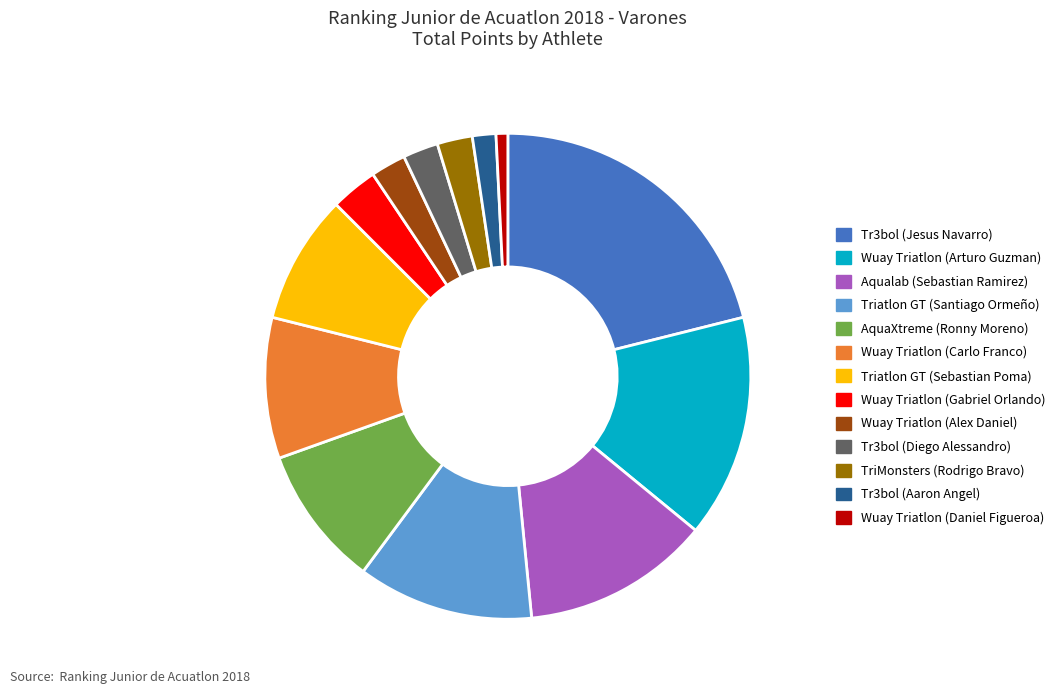

Which has a higher value, Aqualab (Sebastian Ramirez) or Wuay Triatlon (Gabriel Orlando)?

Aqualab (Sebastian Ramirez)